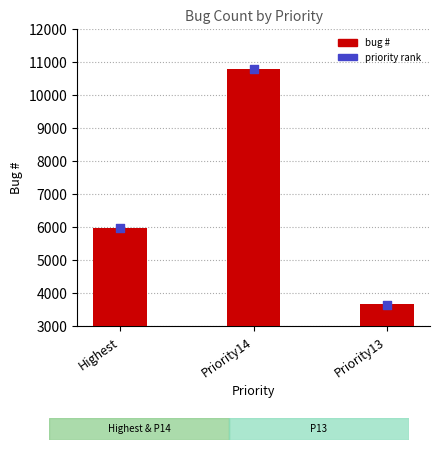

What is the total value across all series at Priority14?

21573.4